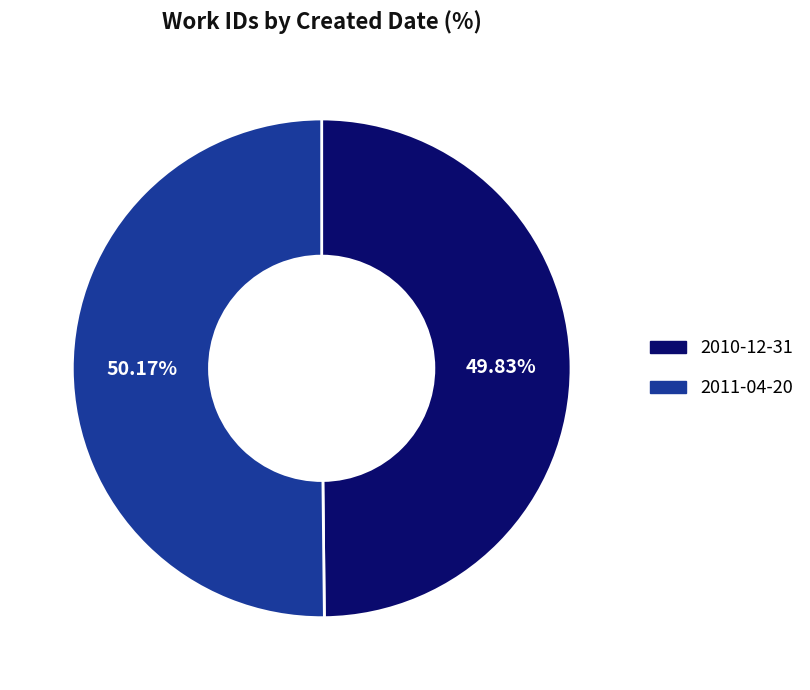

Is there any slice that represents more than half of the pie?

Yes